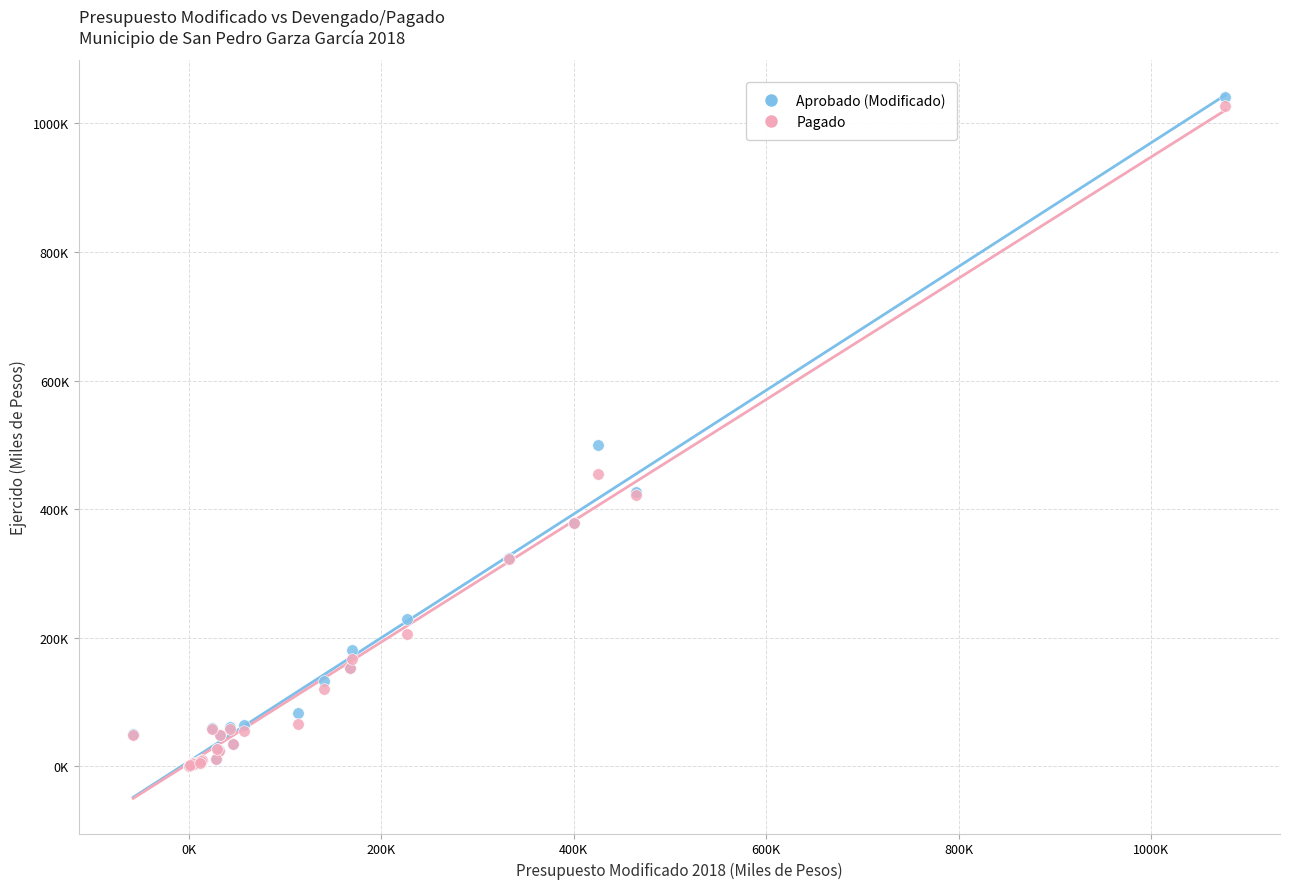

What are all the series names shown in the legend?

Aprobado (Modificado), Pagado